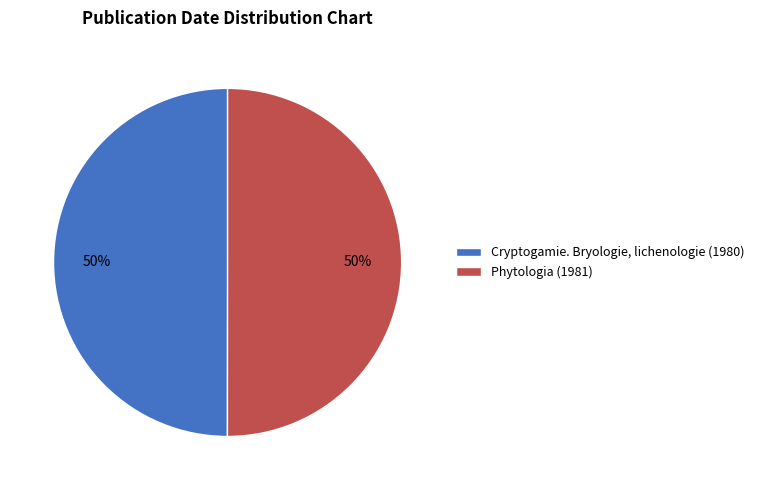

True or false: Cryptogamie. Bryologie, lichenologie (1980) accounts for 60% of the total.

False